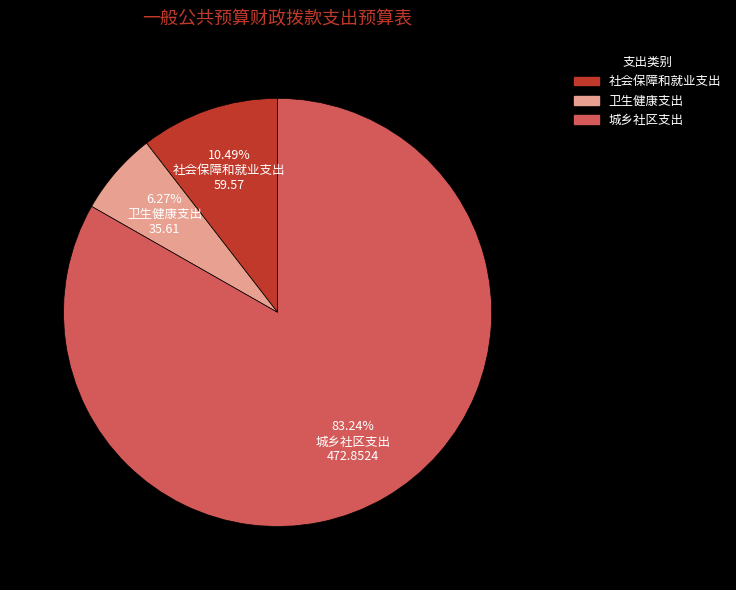

Between 卫生健康支出 and 社会保障和就业支出, which is larger?

社会保障和就业支出